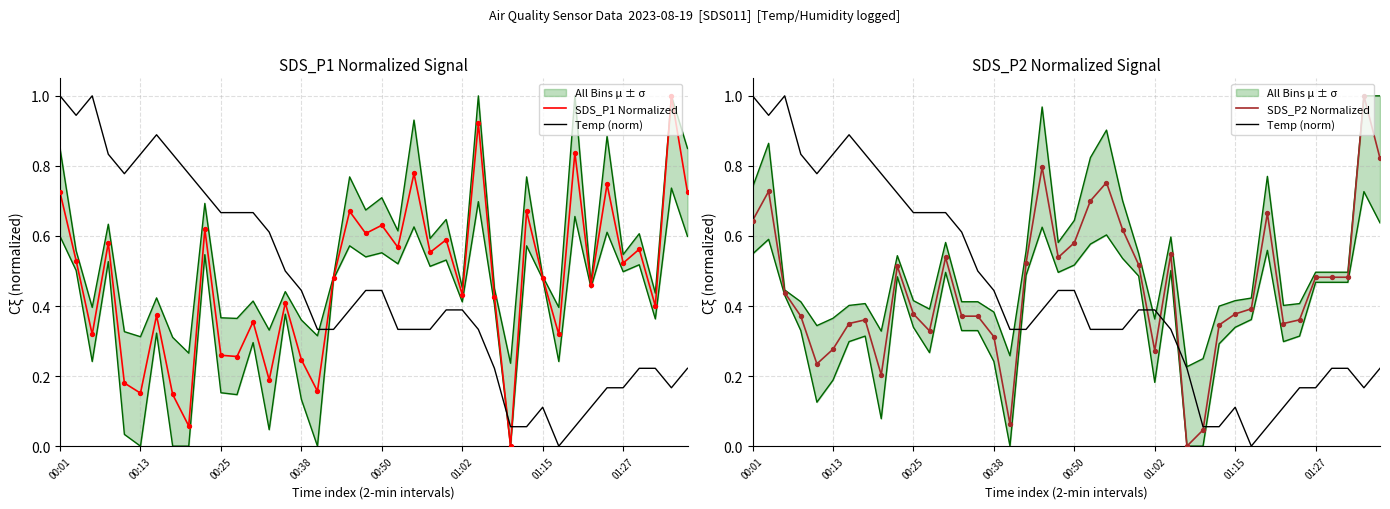

Which series contains the lowest Y value?

SDS_P1 Normalized